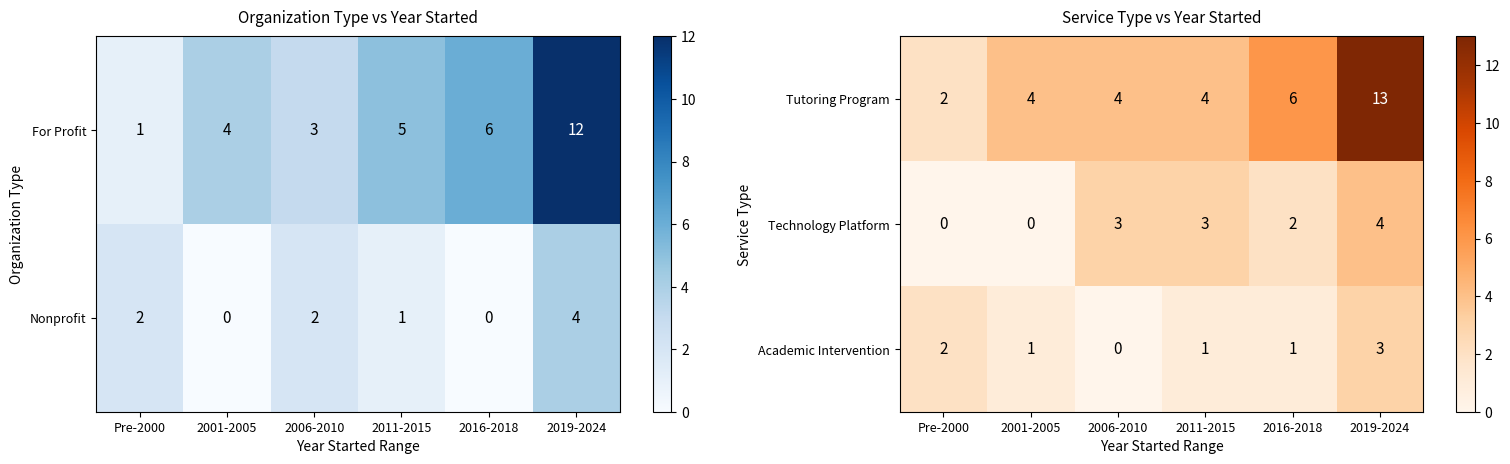

What is the sum of all Tutoring Program values?

33